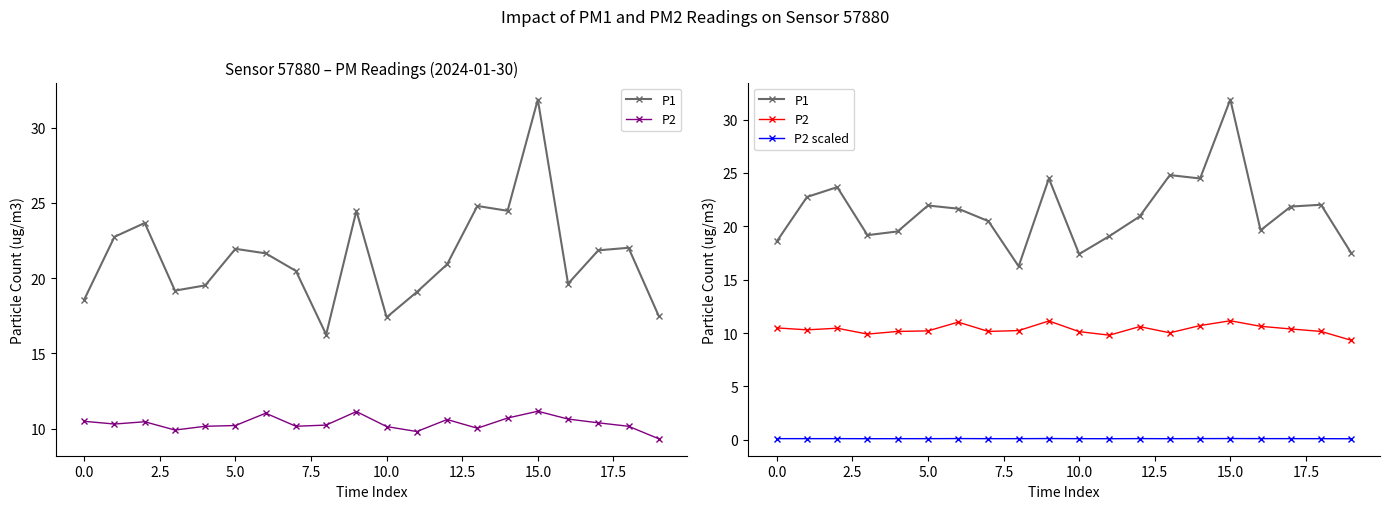

Which series has the largest range (max minus min)?

P1